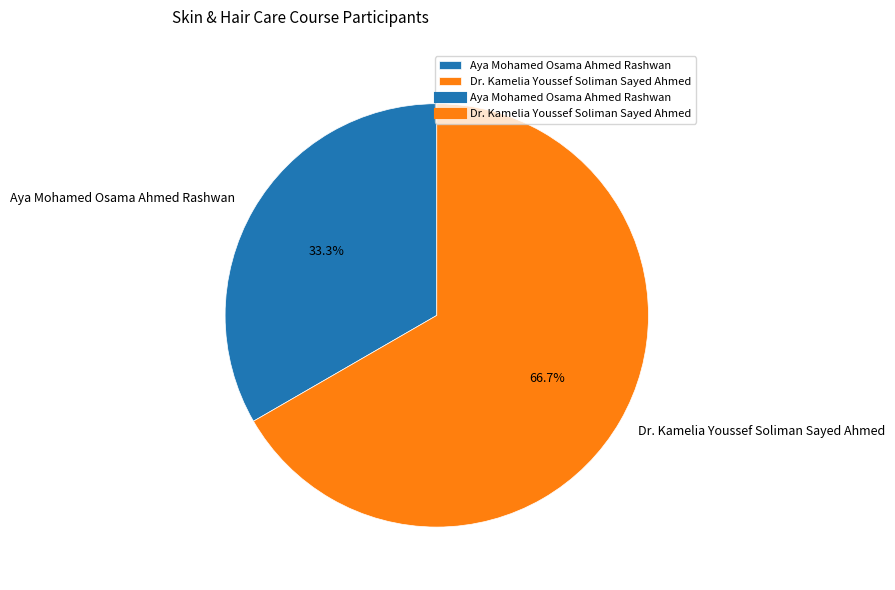

What percentage is NOT represented by Dr. Kamelia Youssef Soliman Sayed Ahmed?

33.3%